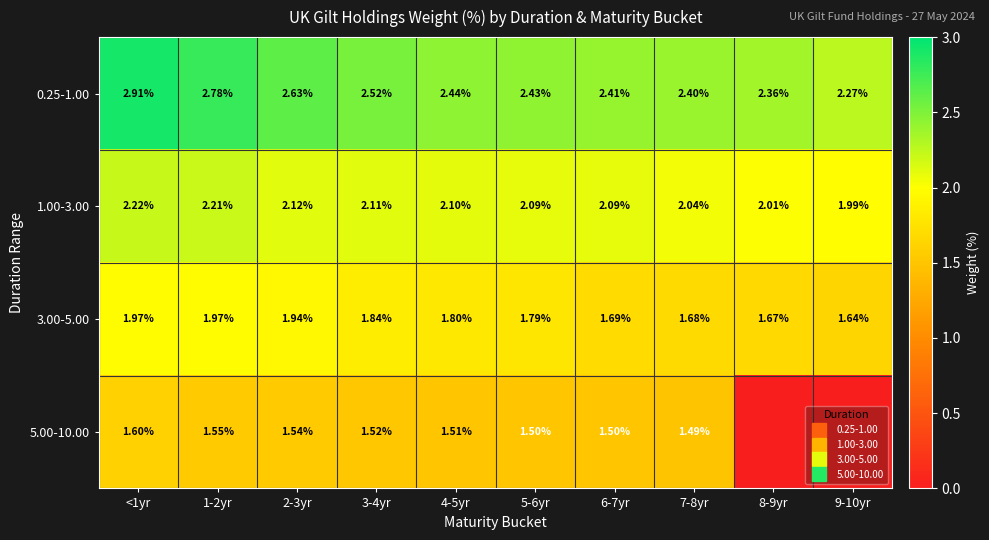

How many data points does each series have?

10